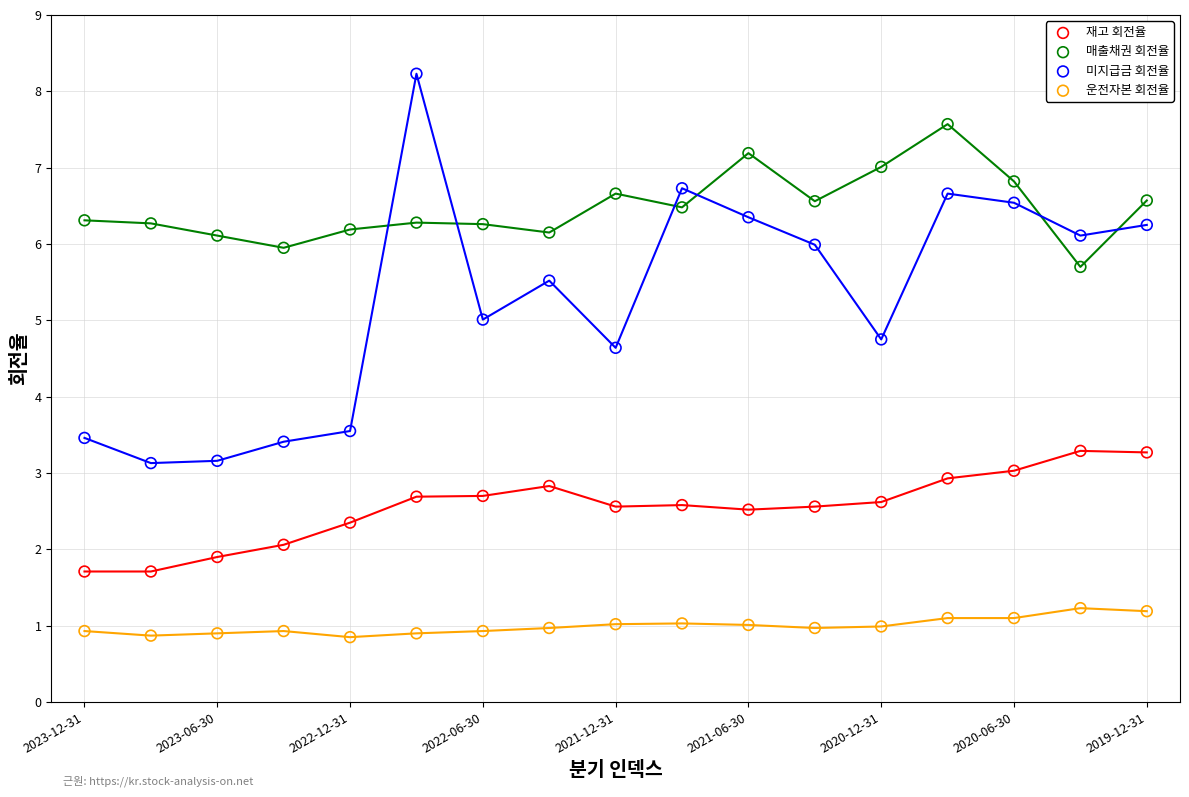

Across all data points, what is the range of Y values (max minus min)?

7.4